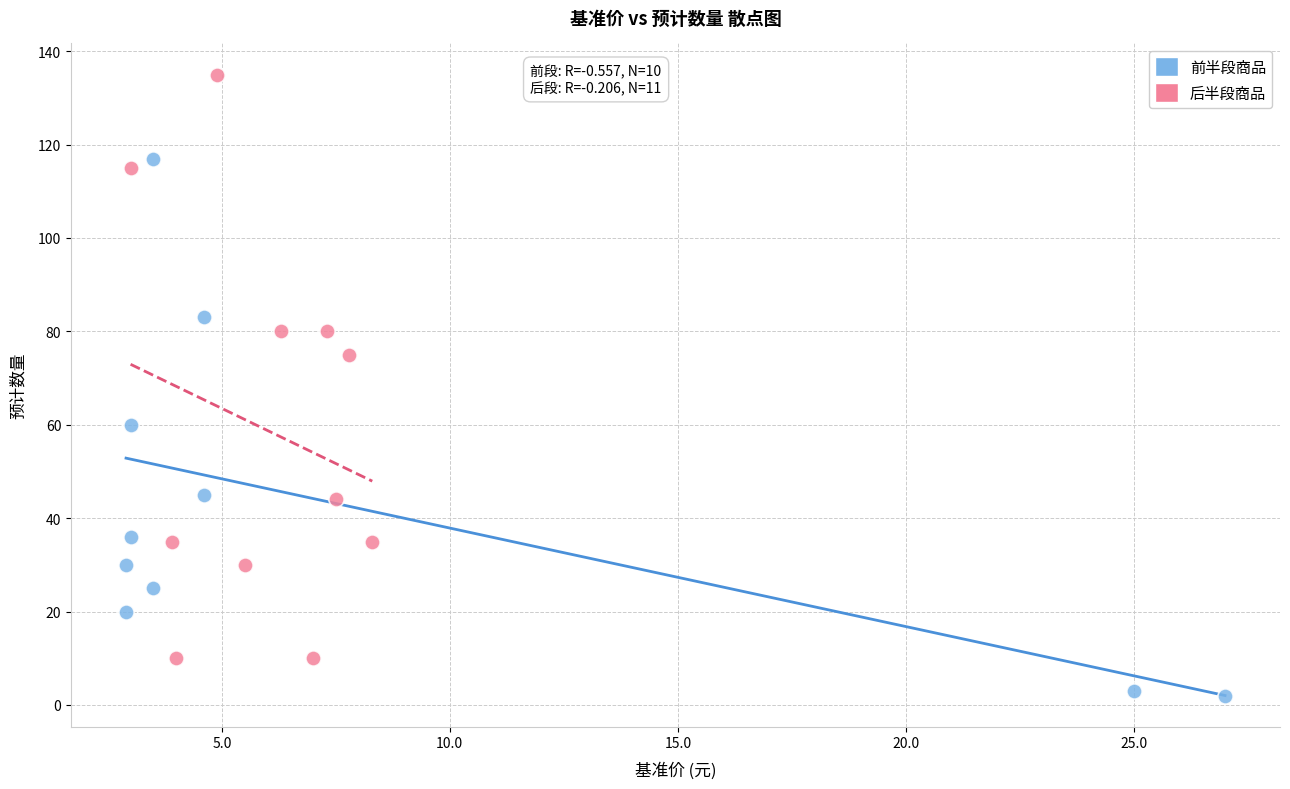

Which series has the largest Y range (max minus min)?

后半段商品